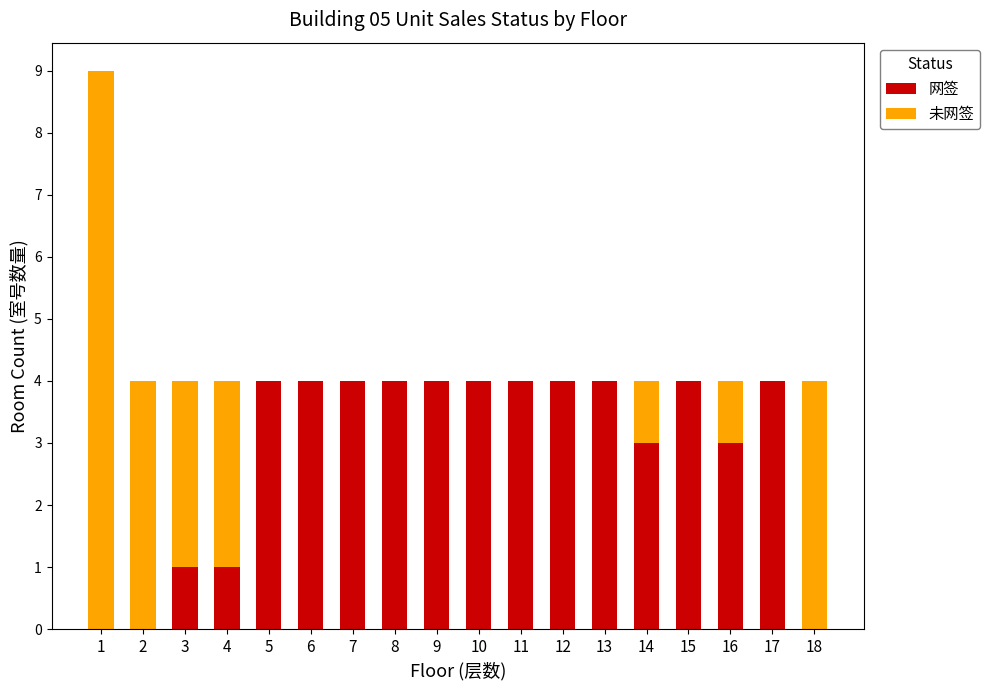

What is the highest value of the 网签 series?

4